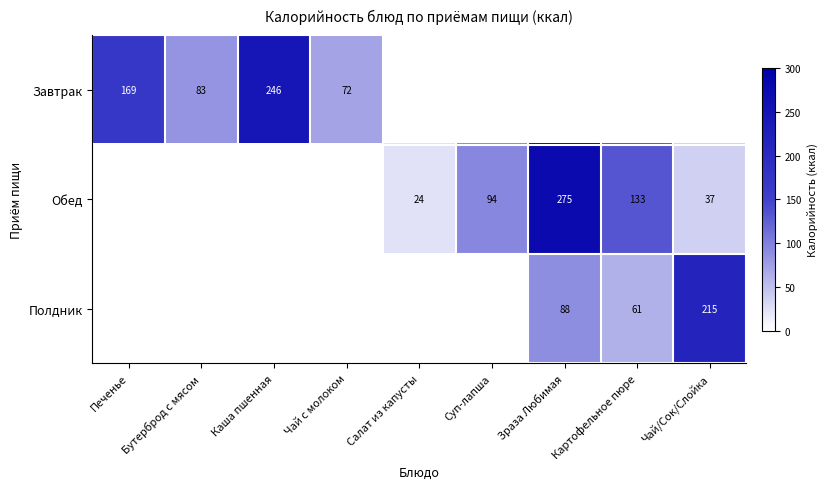

The value of Обед at Салат из капусты is 36. True or false?

False